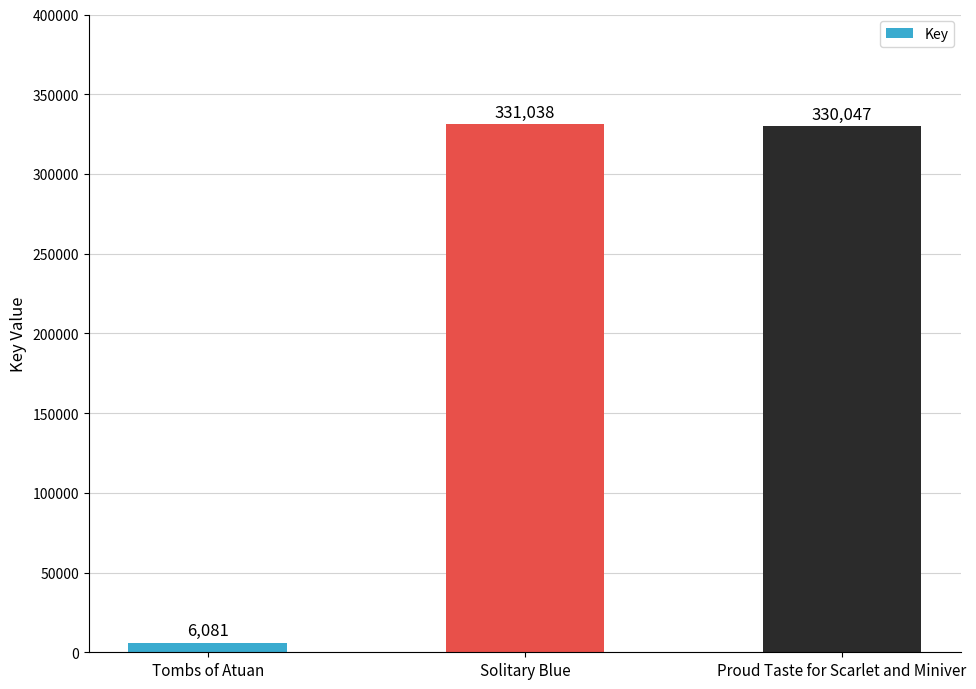

What is the approximate value at Solitary Blue, to the nearest 100?

331000